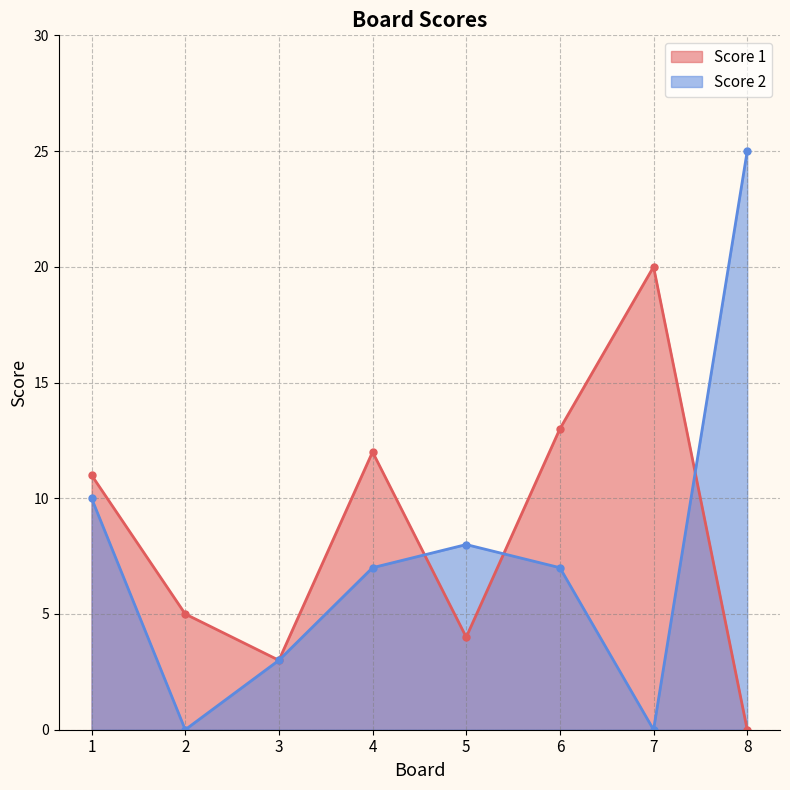

What are all the series names shown in the legend?

Score 1, Score 2